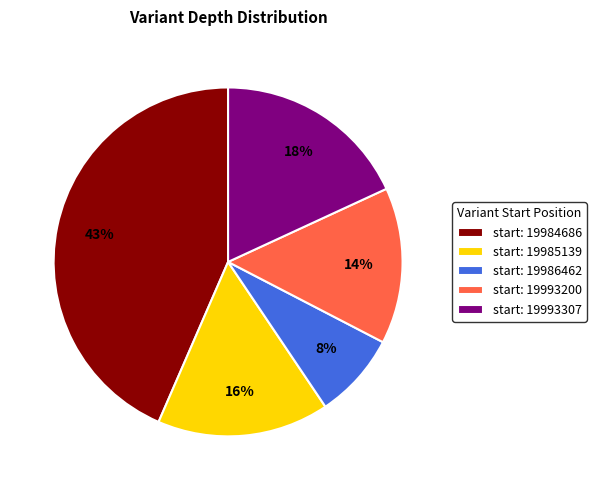

To the nearest percent, what is the average slice percentage?

20%